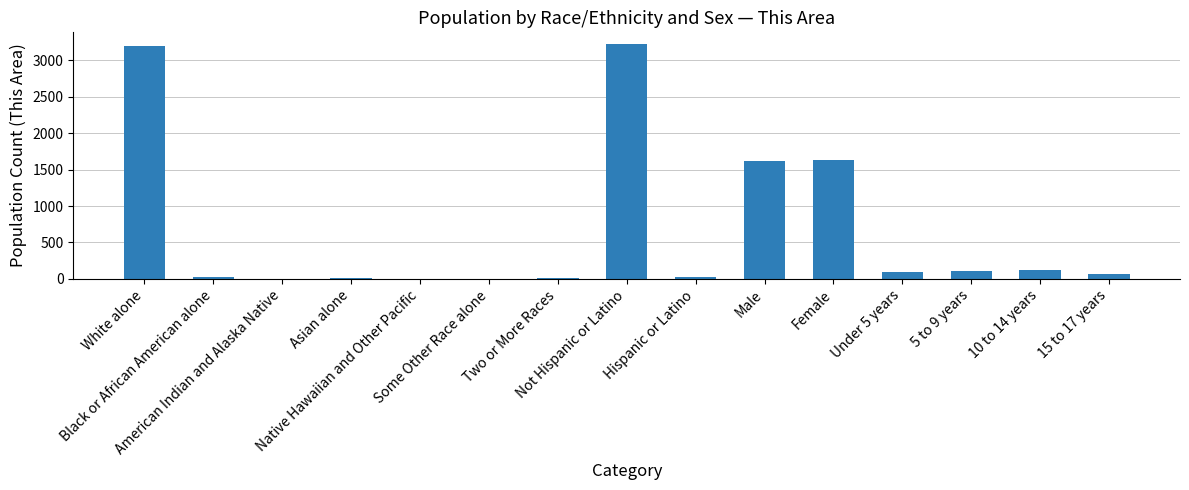

Which has a higher value, Under 5 years or Black or African American alone?

Under 5 years